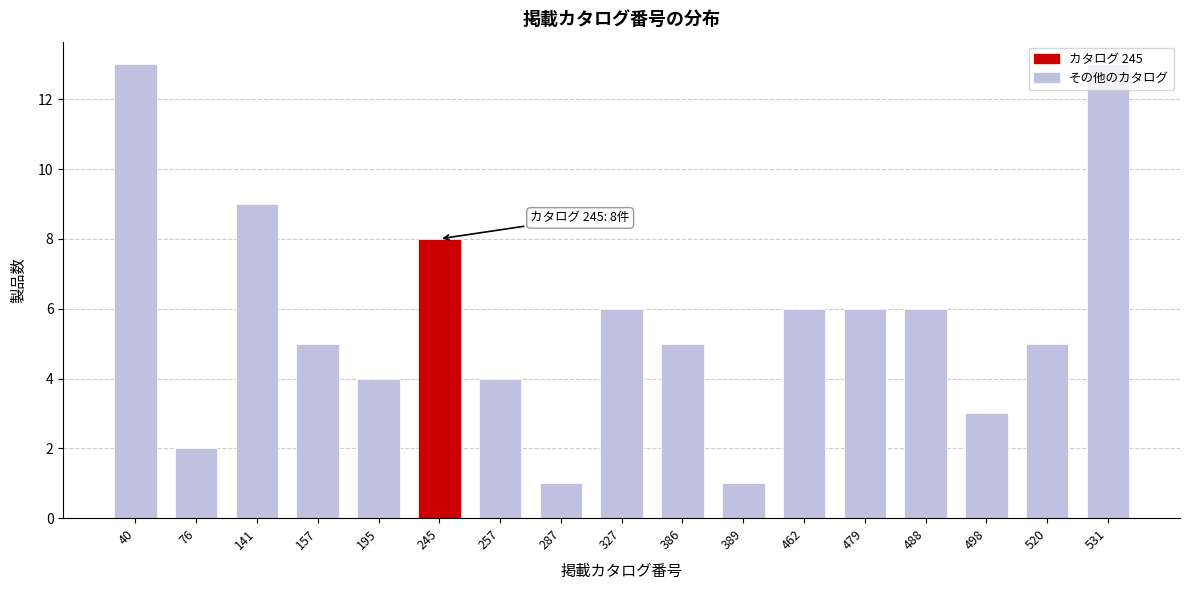

The value at 141 is 5. True or false?

False